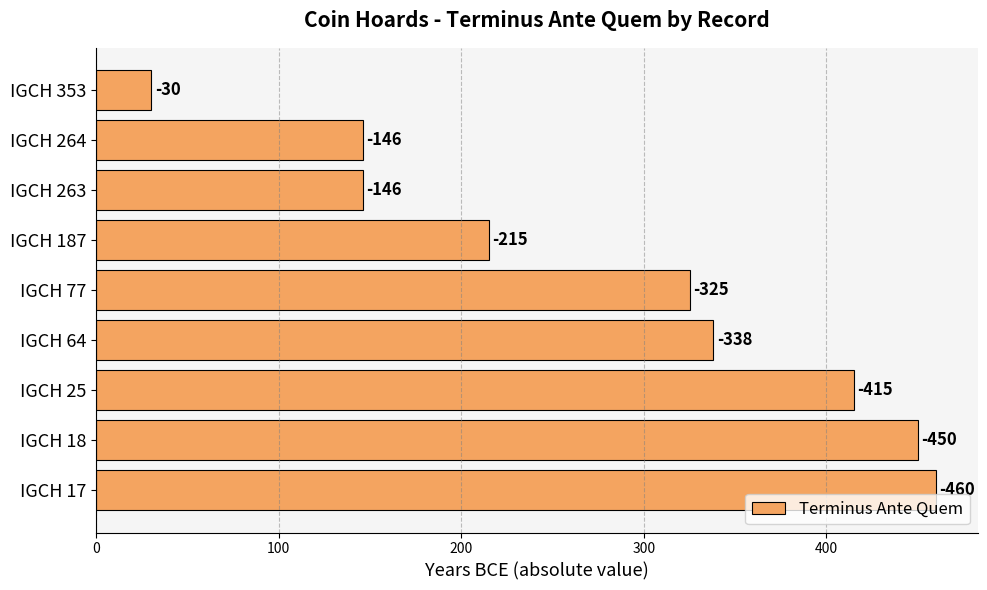

How many bars are there in total?

9